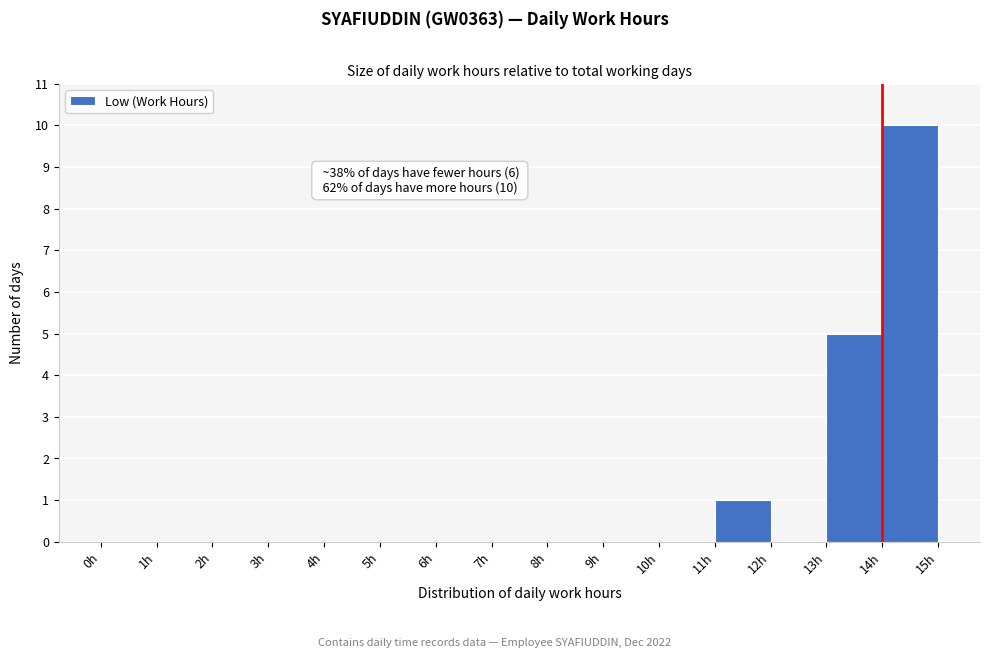

Which range on the x-axis has the tallest bar?

14 to 15